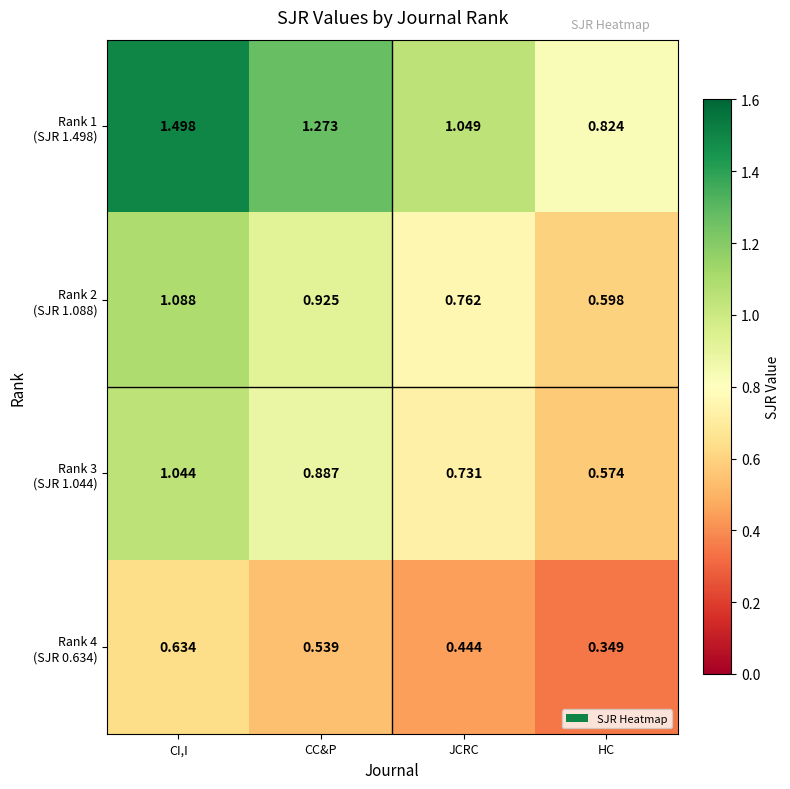

At which category is the sum across all series the highest?

CI,I